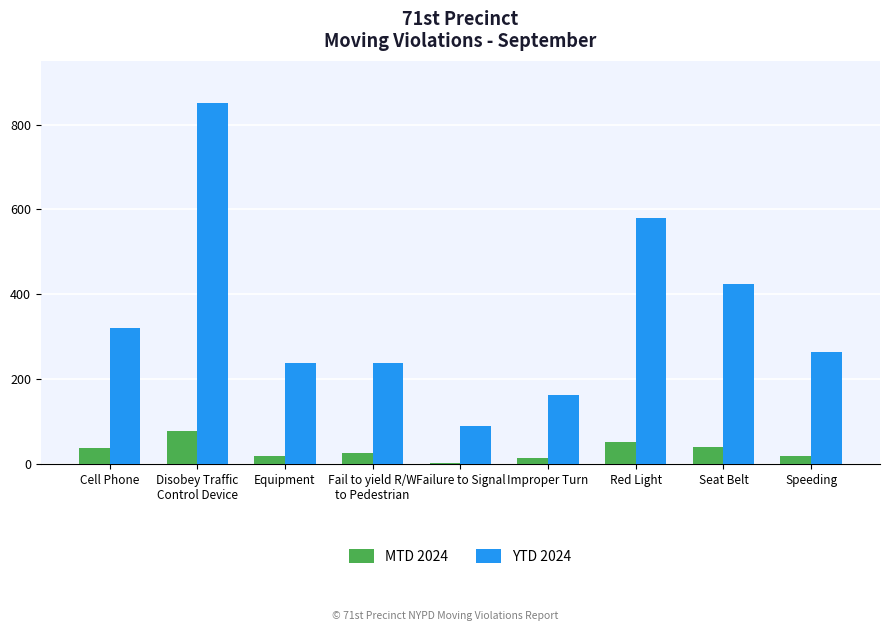

What is the spread (max minus min) of values at Improper Turn?

148